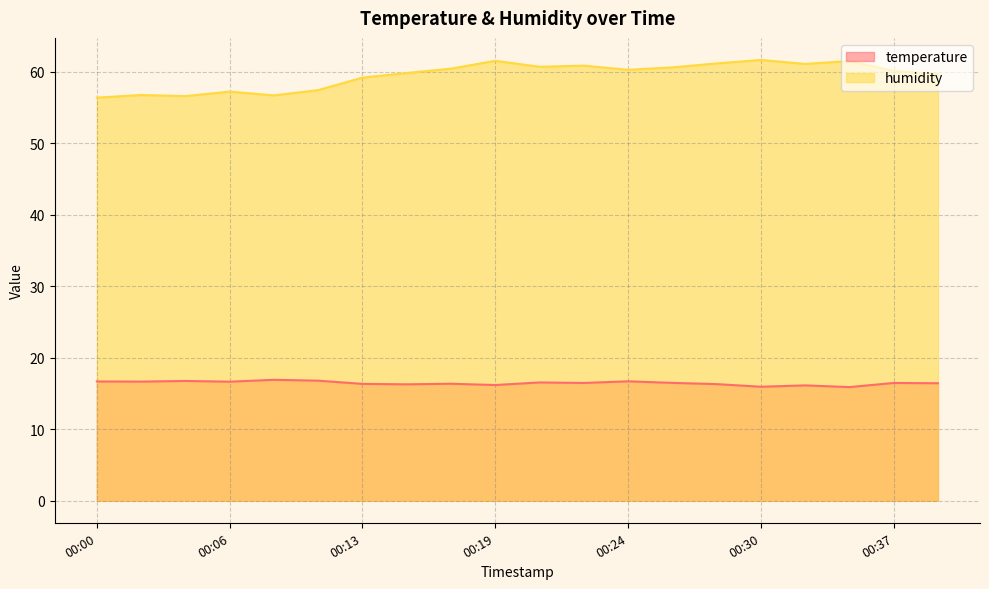

True or false: temperature and humidity intersect in this chart.

False